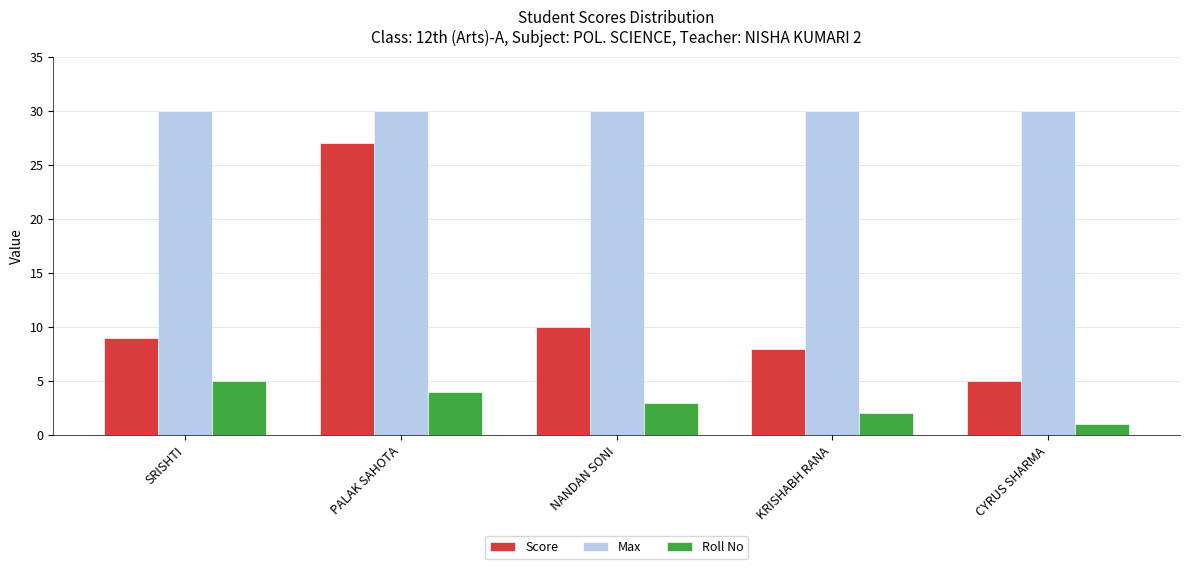

Is it true that Score equals 9 at SRISHTI?

True